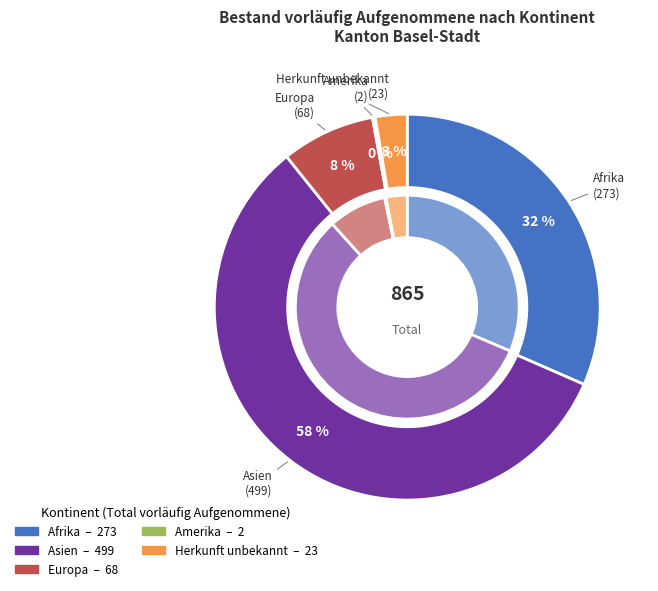

What is the total percentage of Amerika and Ozeanien?

0.2%